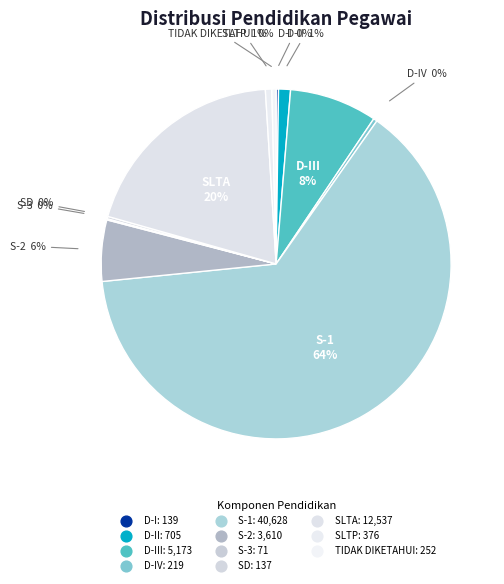

Is there a majority slice in this chart?

Yes